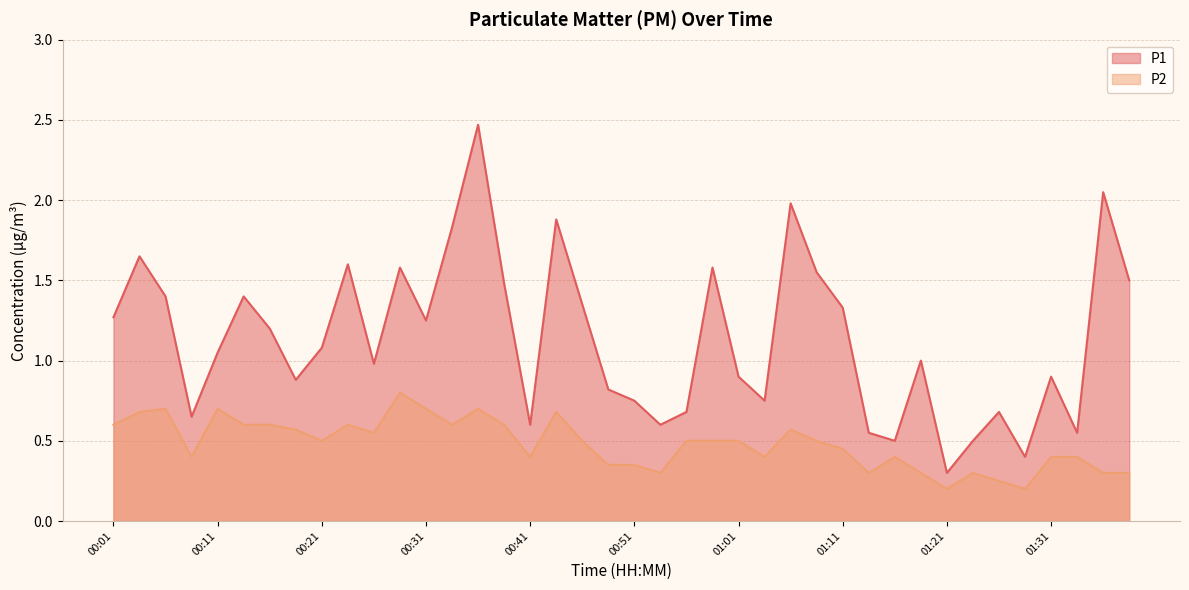

Which series has the largest range (max minus min)?

P1